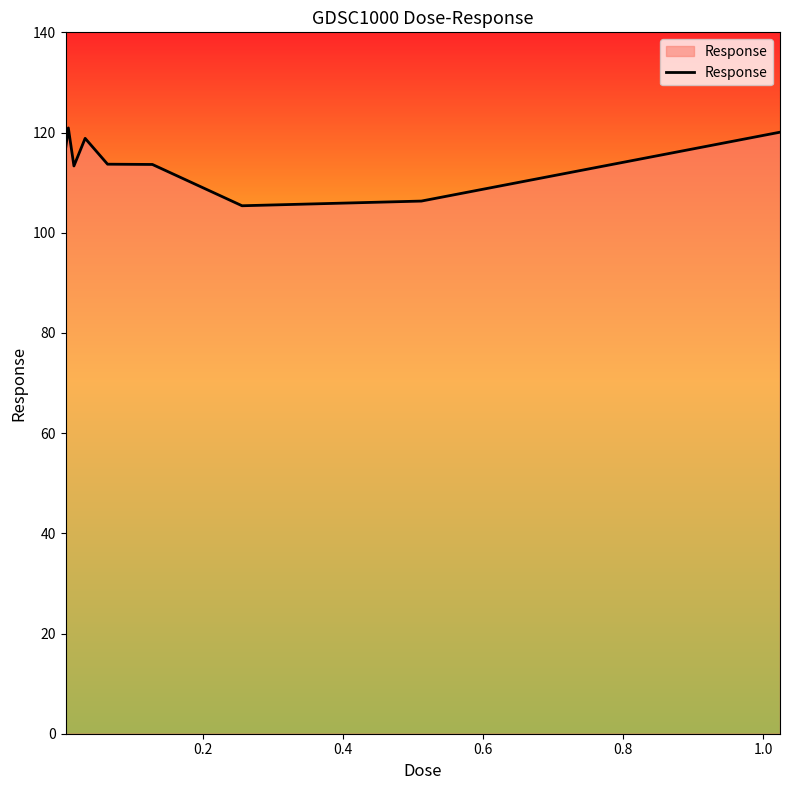

What is the difference between the maximum and minimum values?

15.5